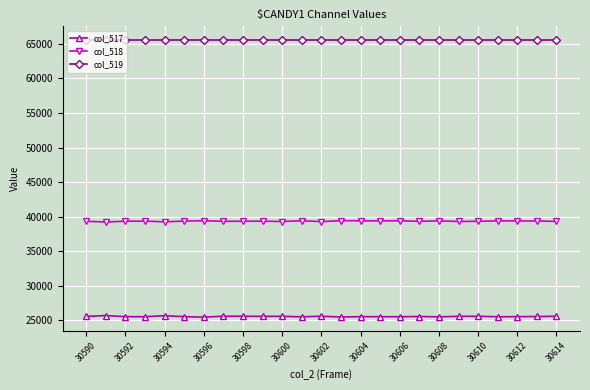

What is the value of the col_518 point at the 5th from the left?

39253